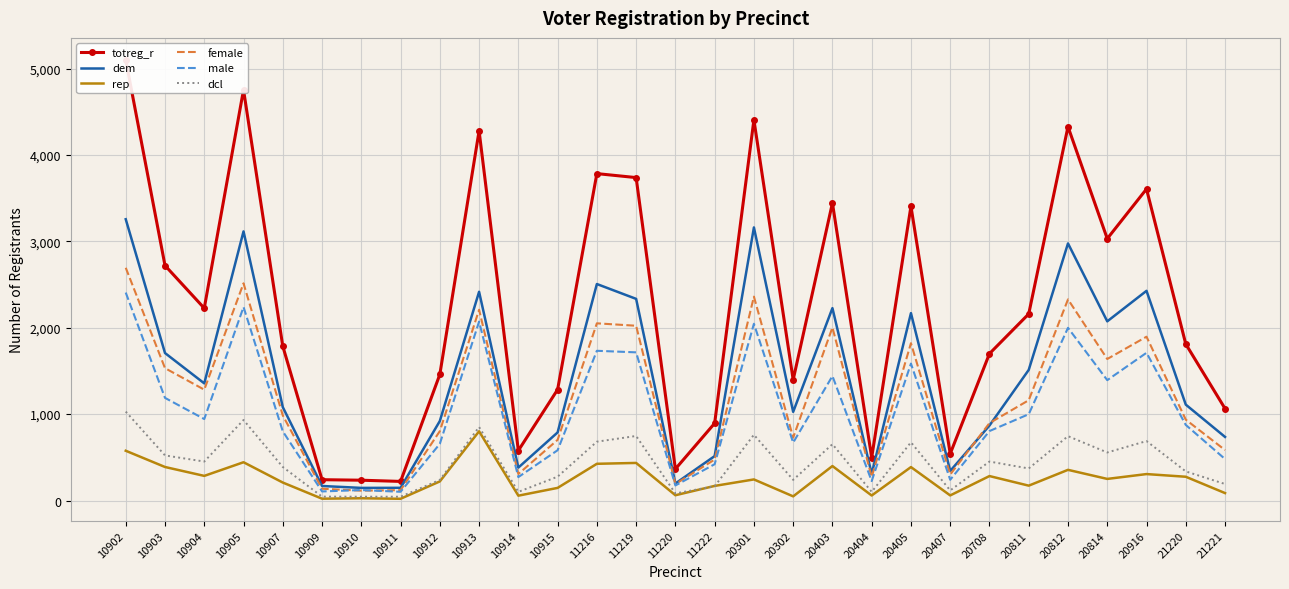

What is the sum of the female values at 10905 and 11220?

2705